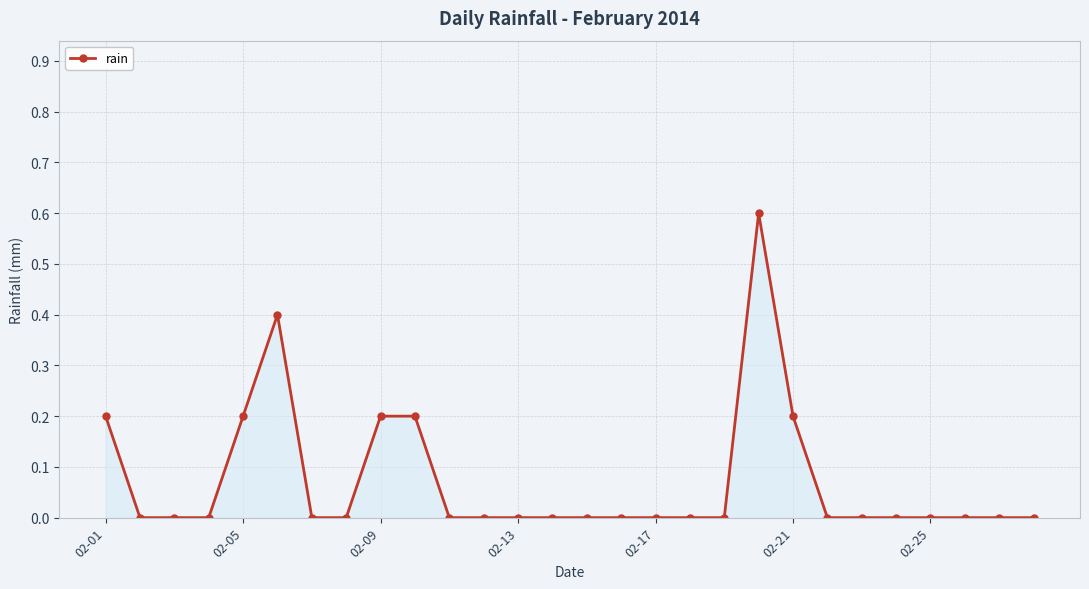

Reading left to right, list all the values displayed in this chart.

0.2	0.0	0.0	0.0	0.2	0.4	0.0	0.0	0.2	0.2	0.0	0.0	0.0	0.0	0.0	0.0	0.0	0.0	0.0	0.6	0.2	0.0	0.0	0.0	0.0	0.0	0.0	0.0